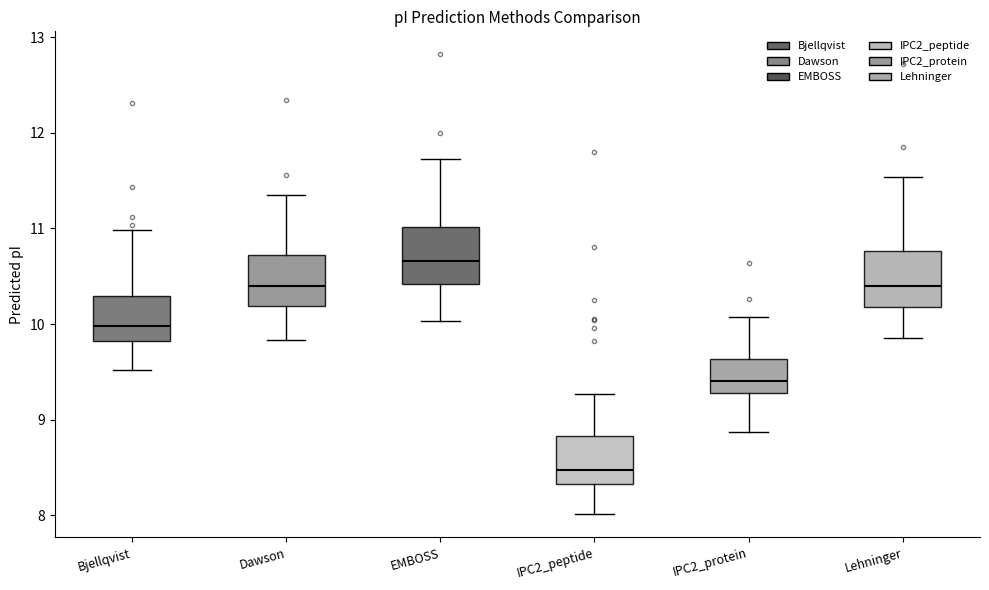

Which box has the highest median line?

EMBOSS